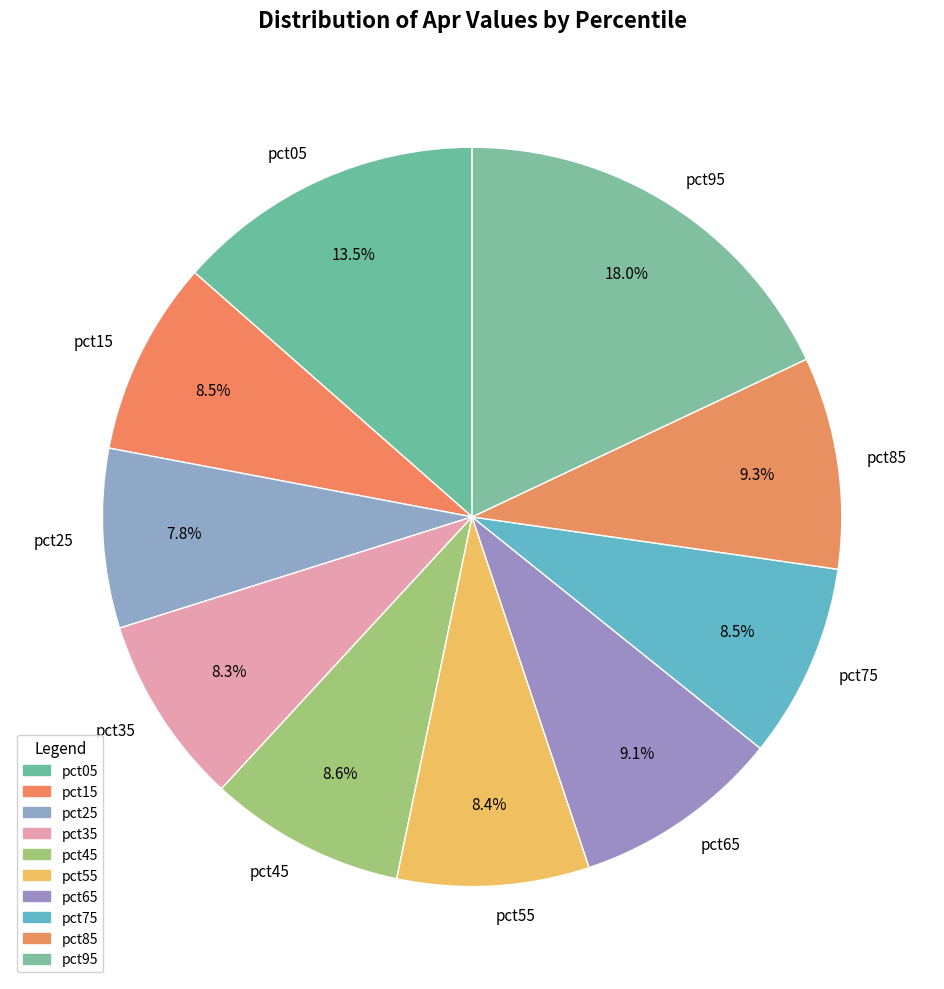

To the nearest percent, what is the average slice percentage?

10%